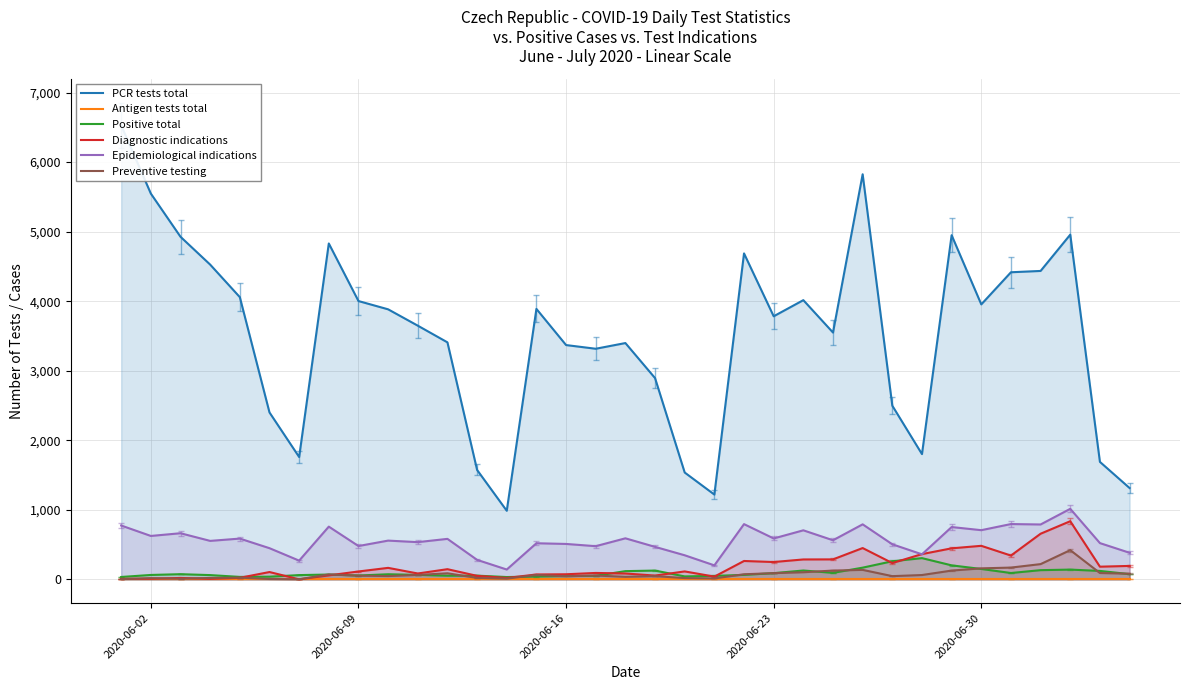

At which category does the chart reach its minimum across all series?

2020-06-02